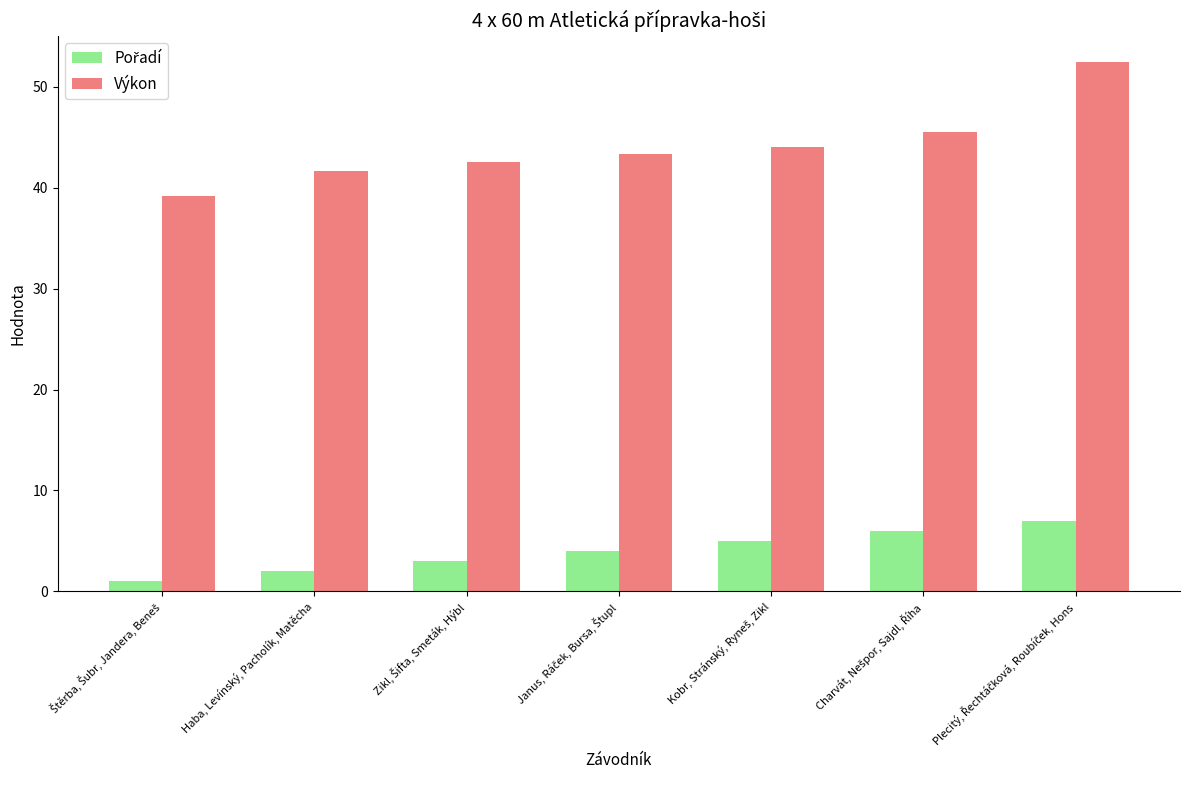

What is the highest value of the Výkon series?

52.4